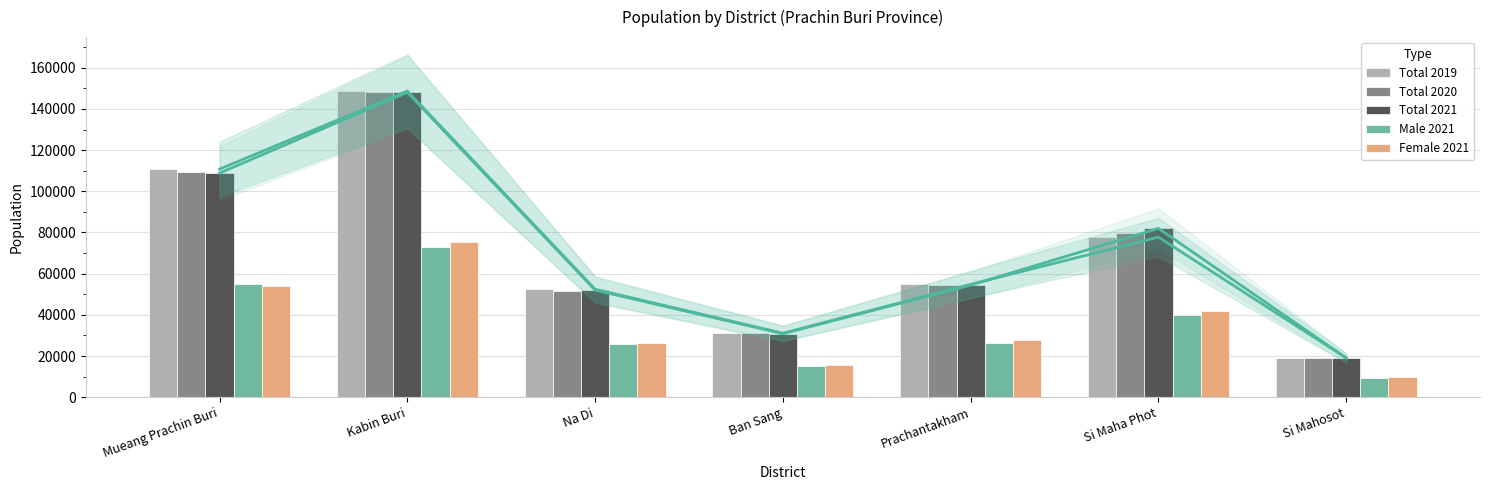

What is the average value of the Female 2021 series?

35812